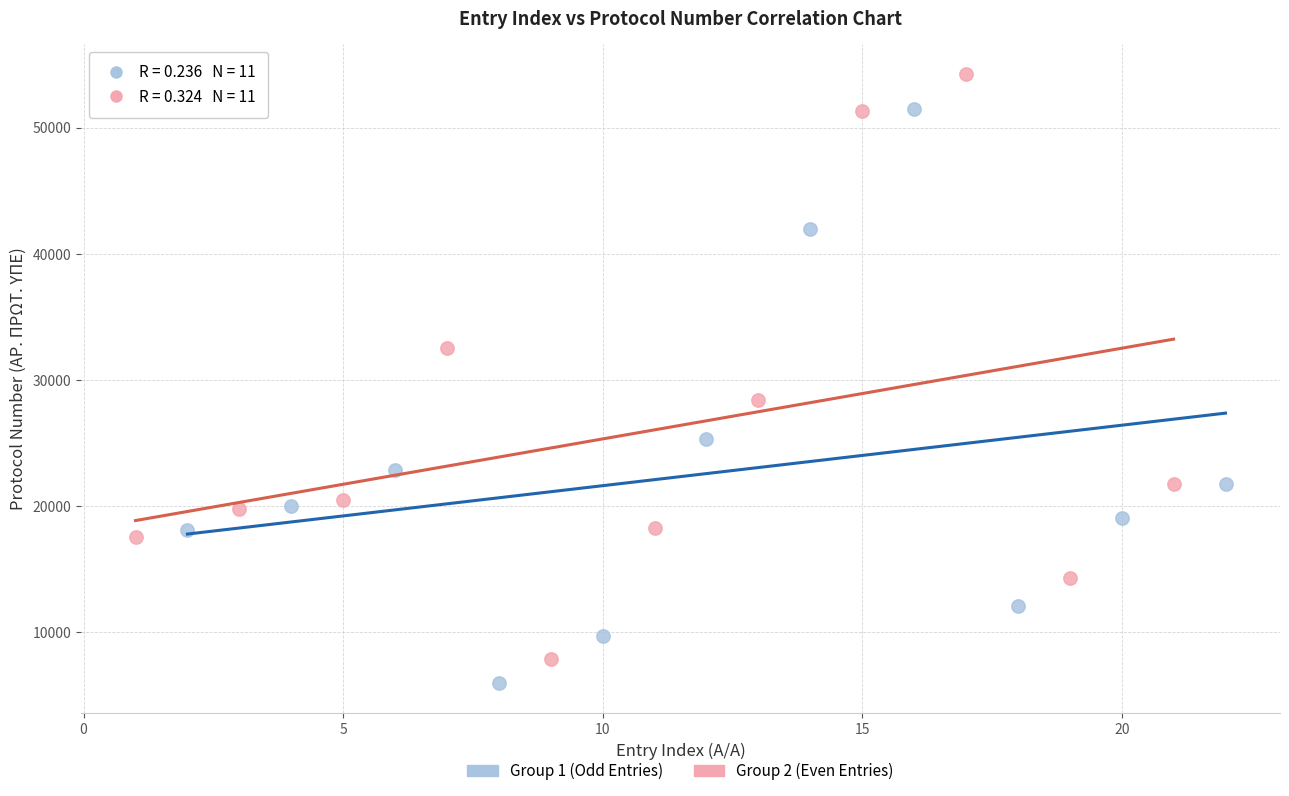

Which series contains the lowest Y value?

Group 1 (Odd Entries)